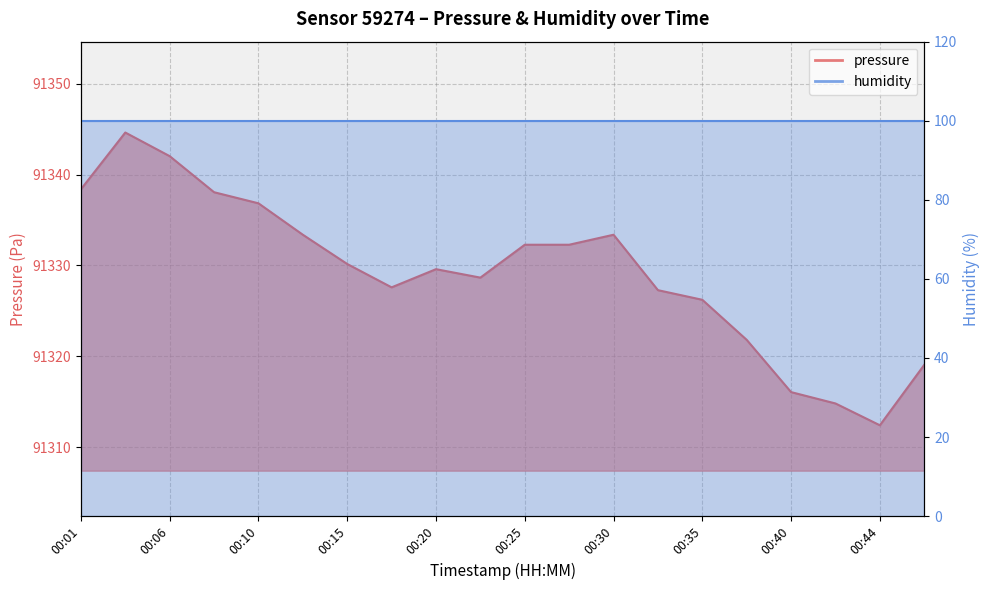

What is the difference between the values at 00:25 and 00:40?

16.2